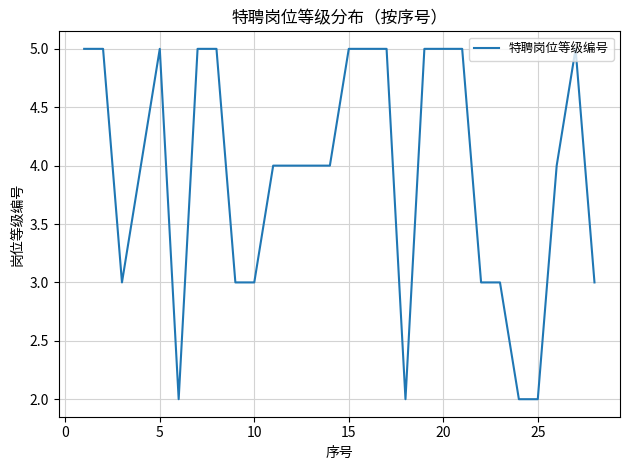

What is the maximum value shown in the chart?

5